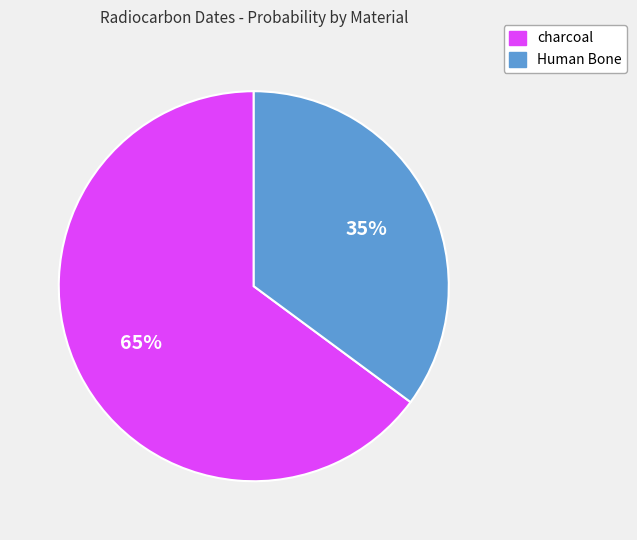

How many slices are in this pie chart?

2